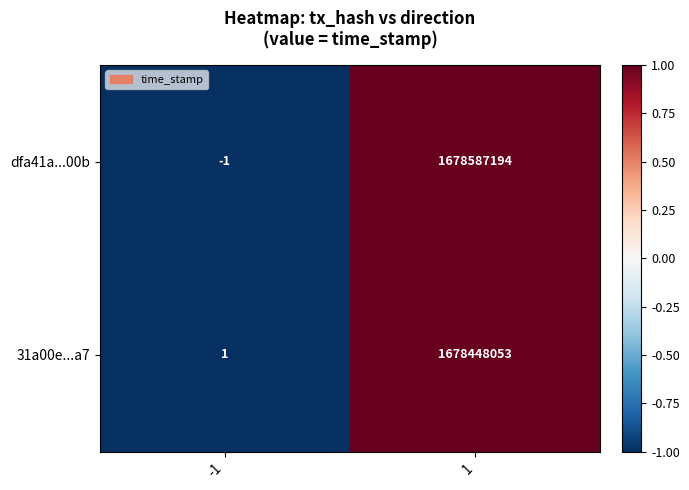

Reading left to right, list all the values displayed in this chart.

dfa41a...00b: -1=-1	1=1678587194
31a00e...a7: -1=1	1=1678448053